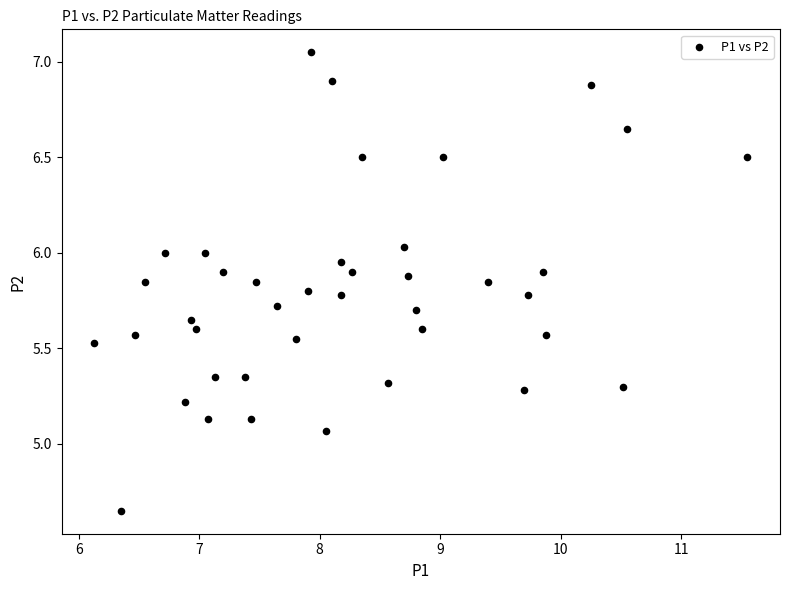

What is the range of Y values (max minus min)?

2.4